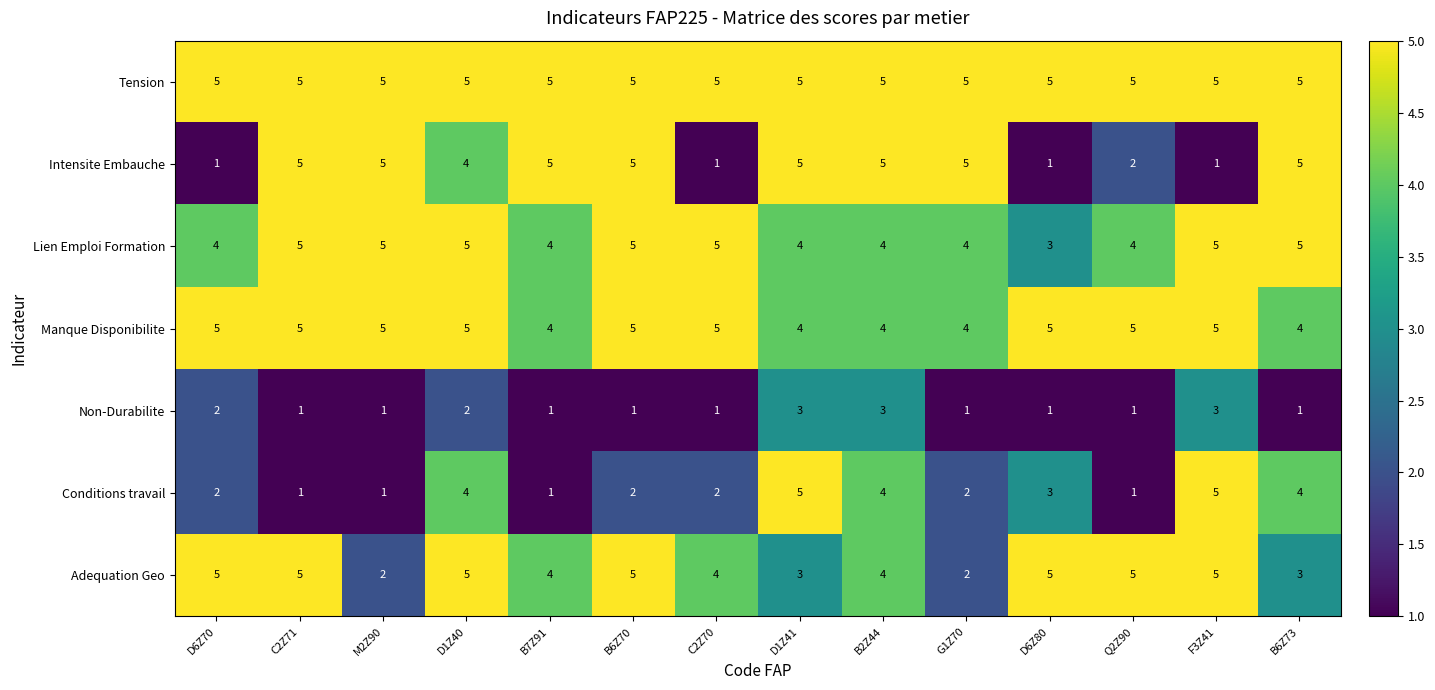

What is the sum of all Non-Durabilite values?

22